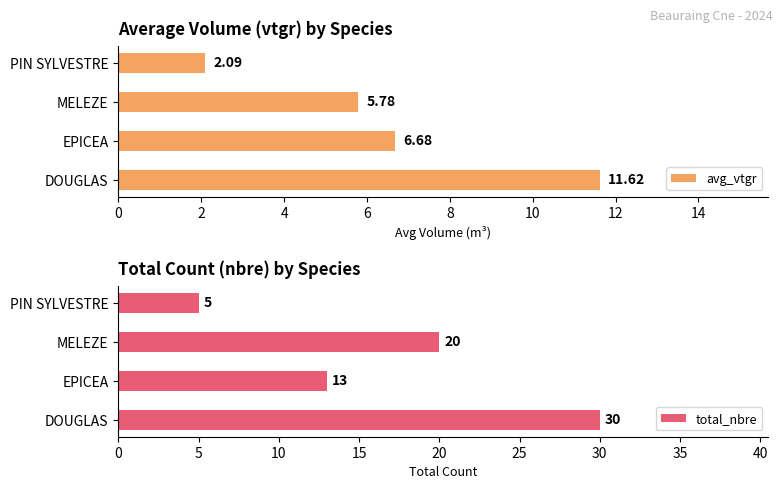

At which label does avg_vtgr reach its minimum?

PIN SYLVESTRE